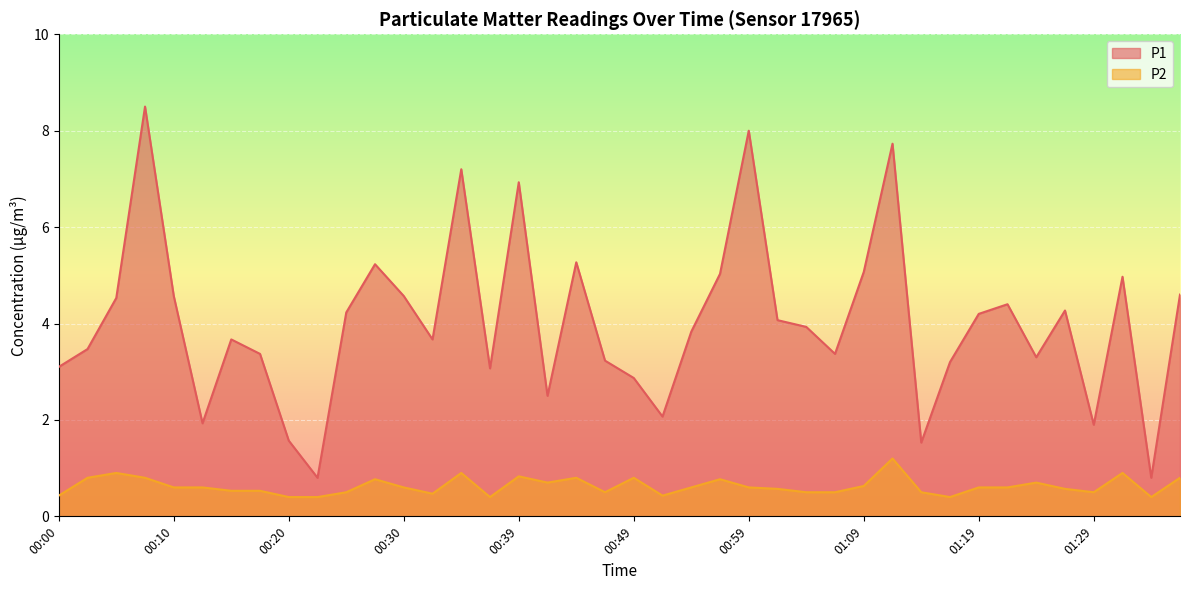

Reading left to right, extract all data points from this chart.

P1: 3.1	3.5	4.5	8.5	4.6	1.9	3.7	3.4	1.6	0.8	4.2	5.2	4.6	3.7	7.2	3.1	6.9	2.5	5.3	3.2	2.9	2.1	3.8	5.0	8.0	4.1	3.9	3.4	5.1	7.7	1.5	3.2	4.2	4.4	3.3	4.3	1.9	5.0	0.8	4.6
P2: 0.4	0.8	0.9	0.8	0.6	0.6	0.5	0.5	0.4	0.4	0.5	0.8	0.6	0.5	0.9	0.4	0.8	0.7	0.8	0.5	0.8	0.4	0.6	0.8	0.6	0.6	0.5	0.5	0.6	1.2	0.5	0.4	0.6	0.6	0.7	0.6	0.5	0.9	0.4	0.8